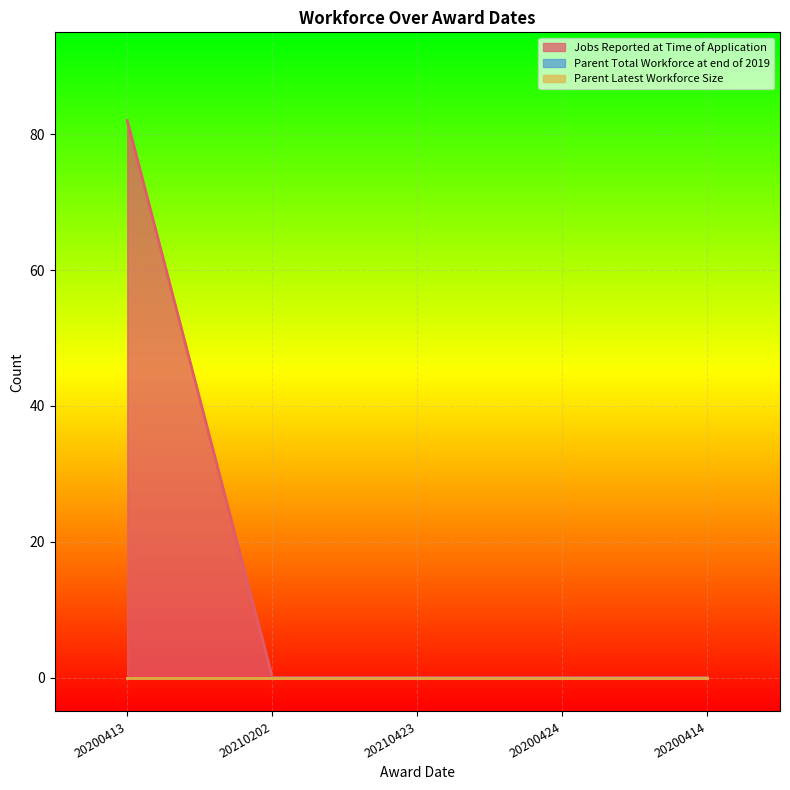

Reading left to right, extract all data points from this chart.

Jobs Reported at Time of Application: 82	0	0	0	0
Parent Total Workforce at end of 2019: 0	0	0	0	0
Parent Latest Workforce Size: 0	0	0	0	0